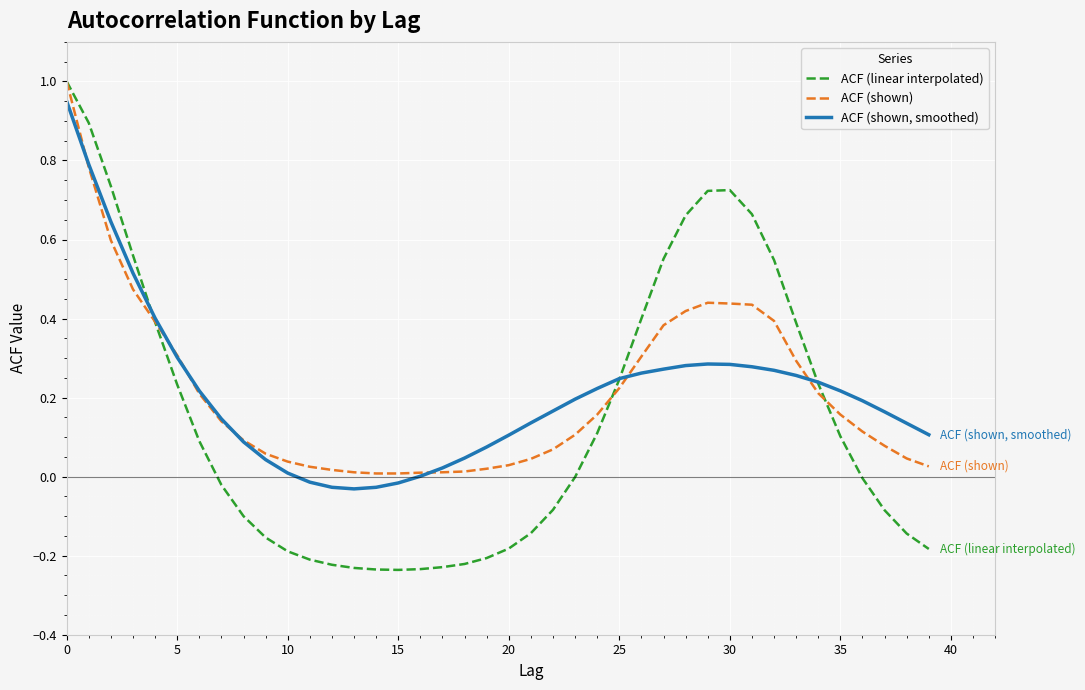

What is the maximum value shown in the chart?

1.0